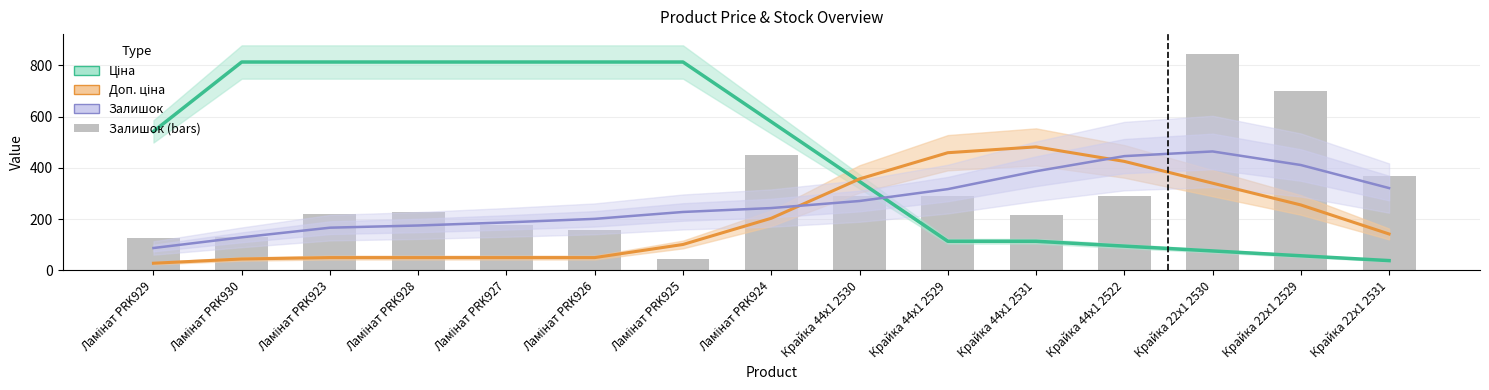

What is the label of the 11th bar from the right?

Ламінат PRK927